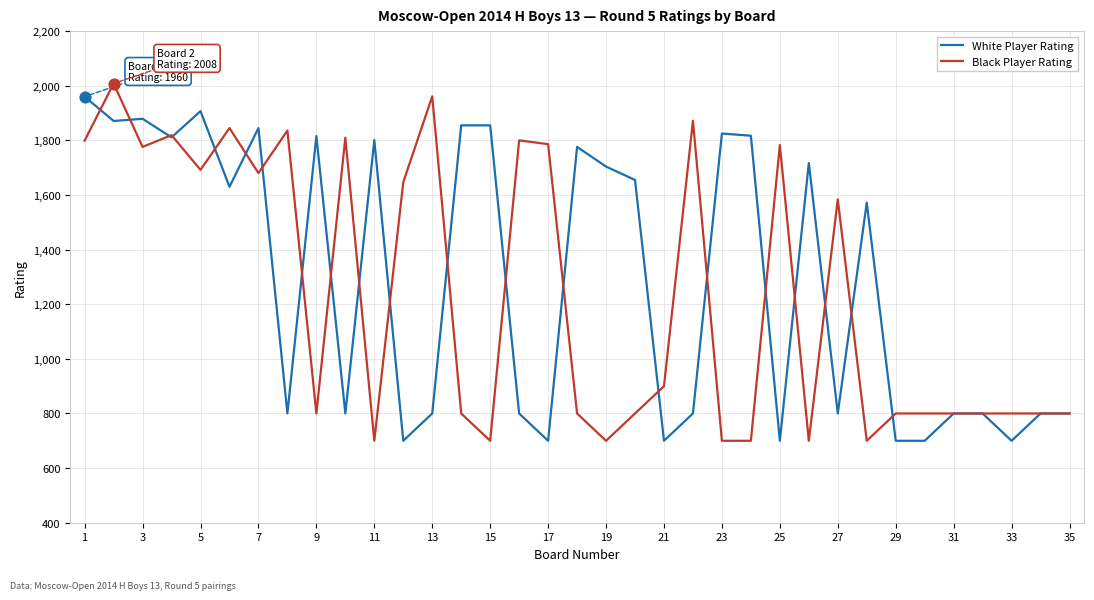

What is the maximum value shown in the chart?

2008